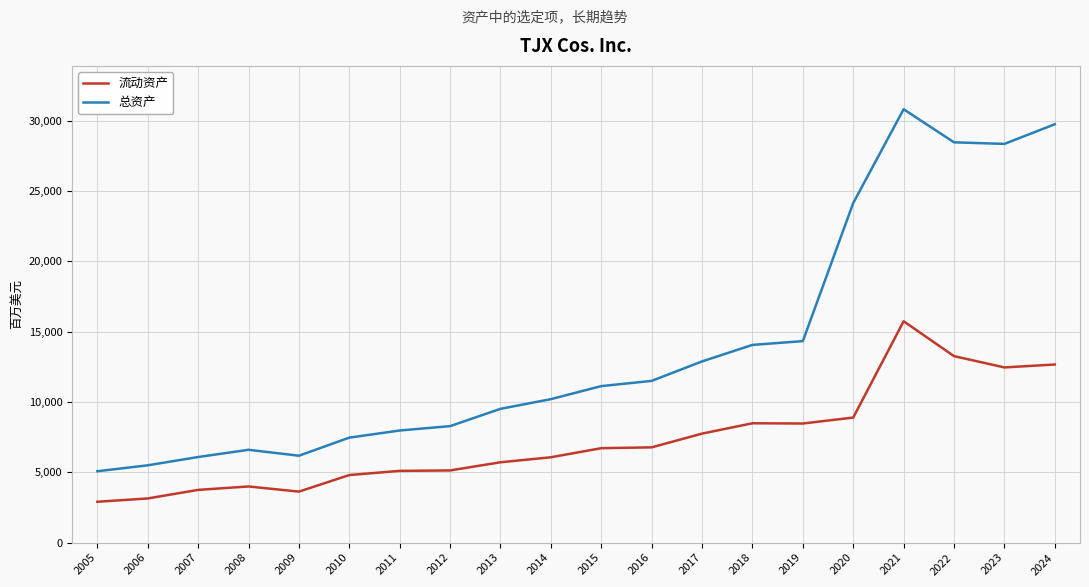

What is the difference between the maximum and minimum values in the 流动资产 series?

12834